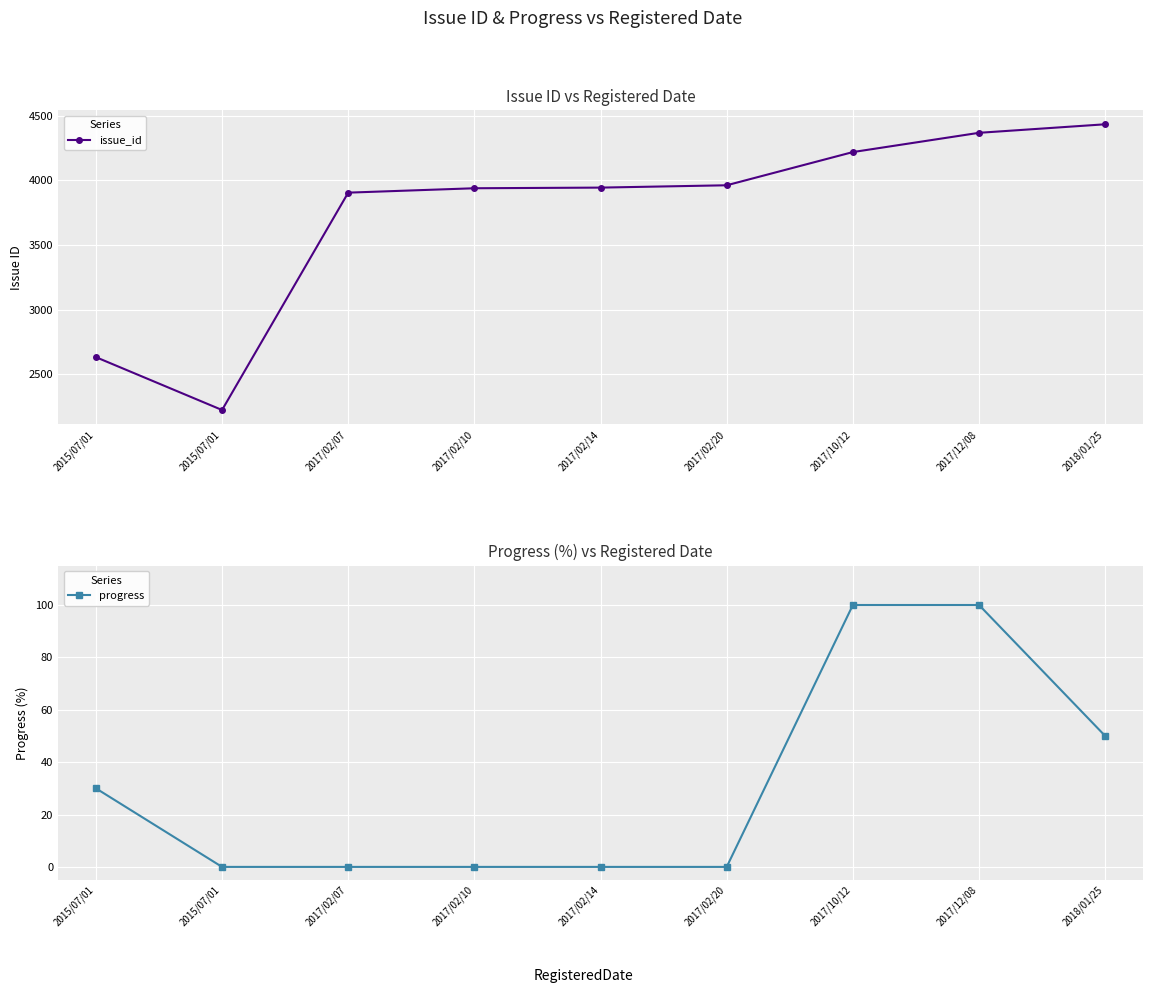

Which category has the highest value across all series?

2018/01/25